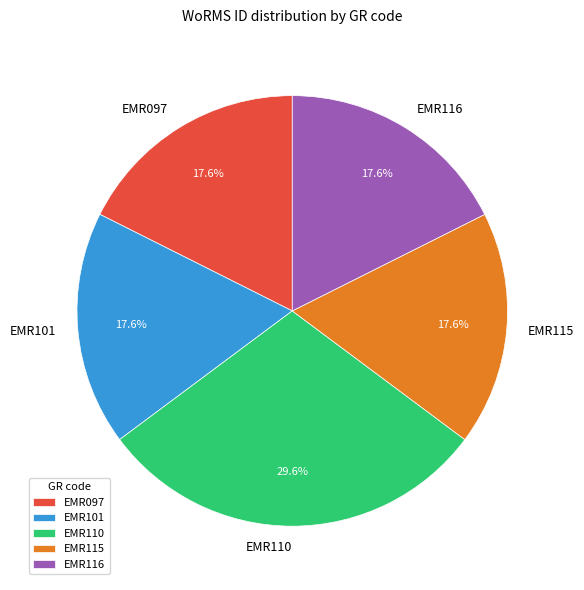

Which slice is the largest?

EMR110